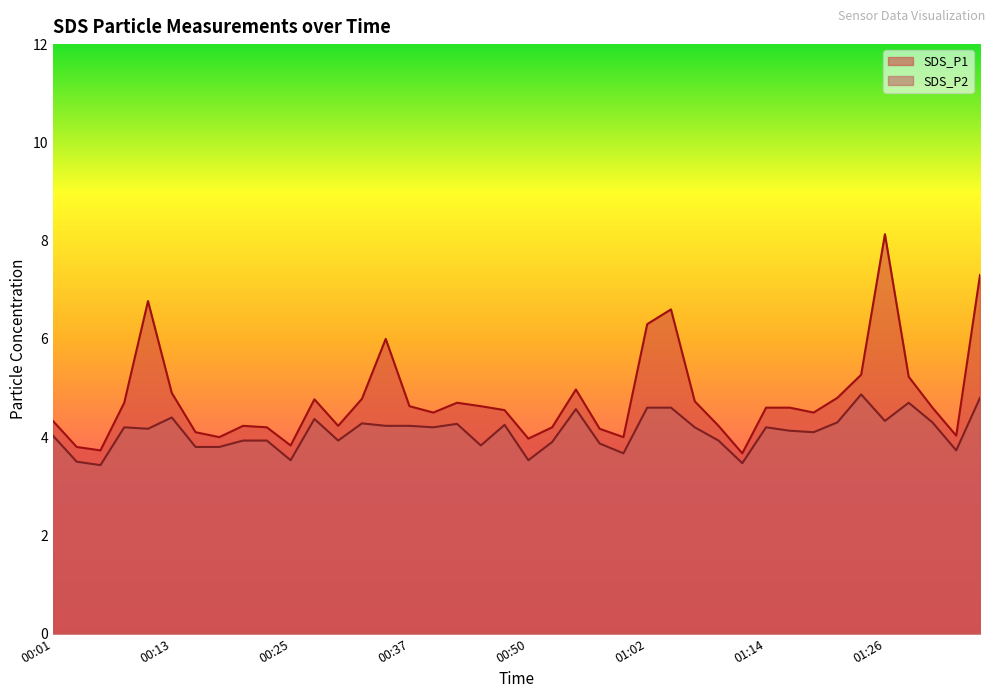

Between 00:03 and 01:16, which series saw the biggest shift?

SDS_P1